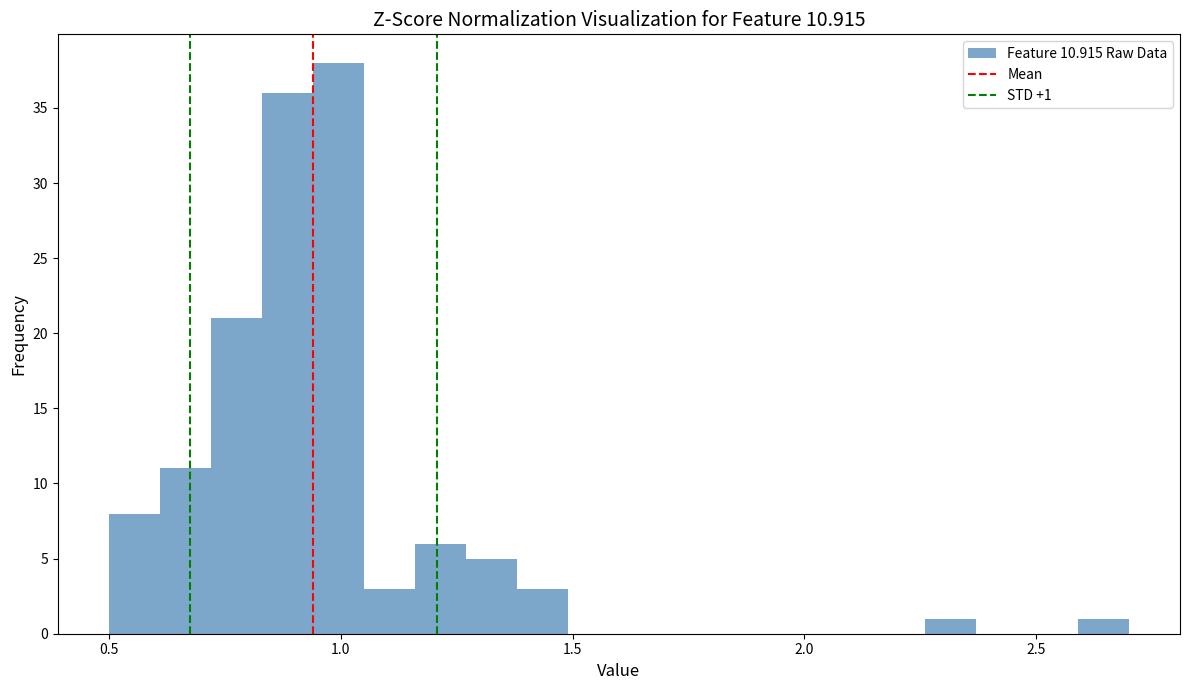

Around what value on the x-axis is the tallest bar? Give the approximate position of its centre, as read against the axis.

1.00